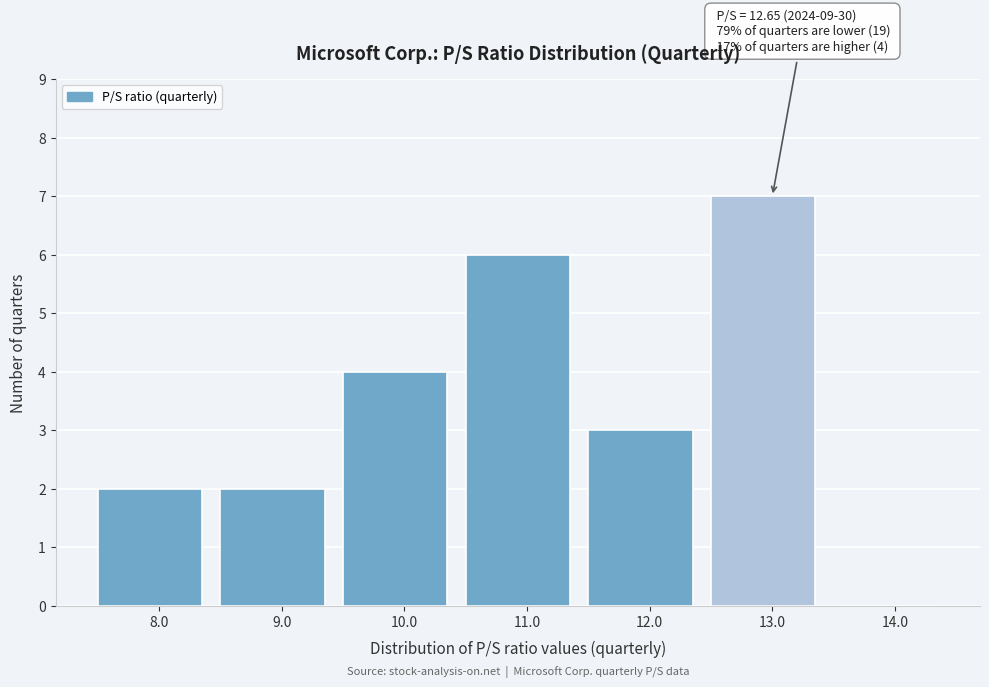

Which range on the x-axis has the tallest bar?

12.5 to 13.5